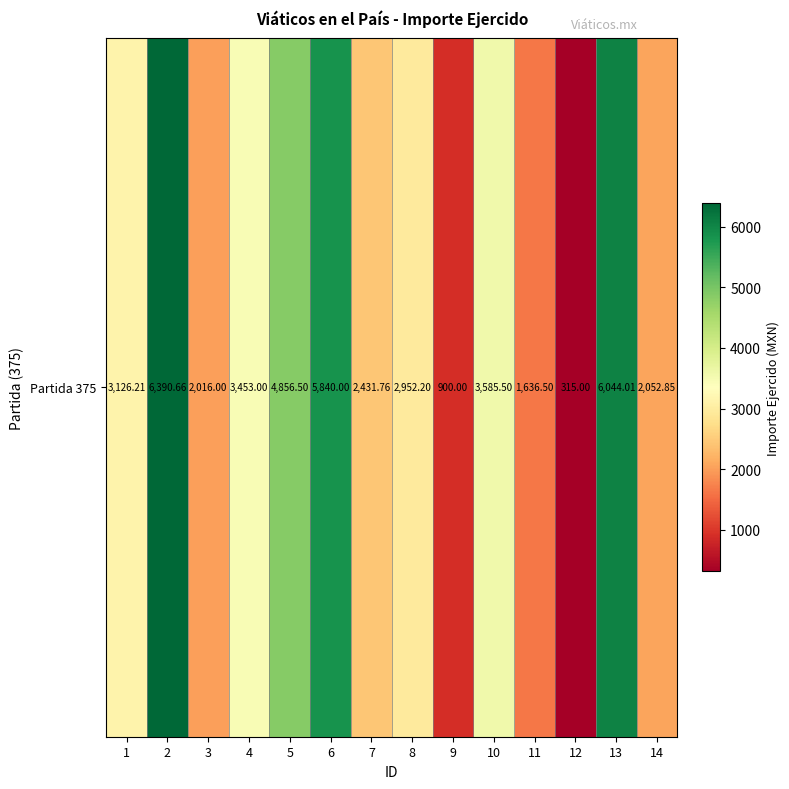

What is the sum of all values?

45600.2